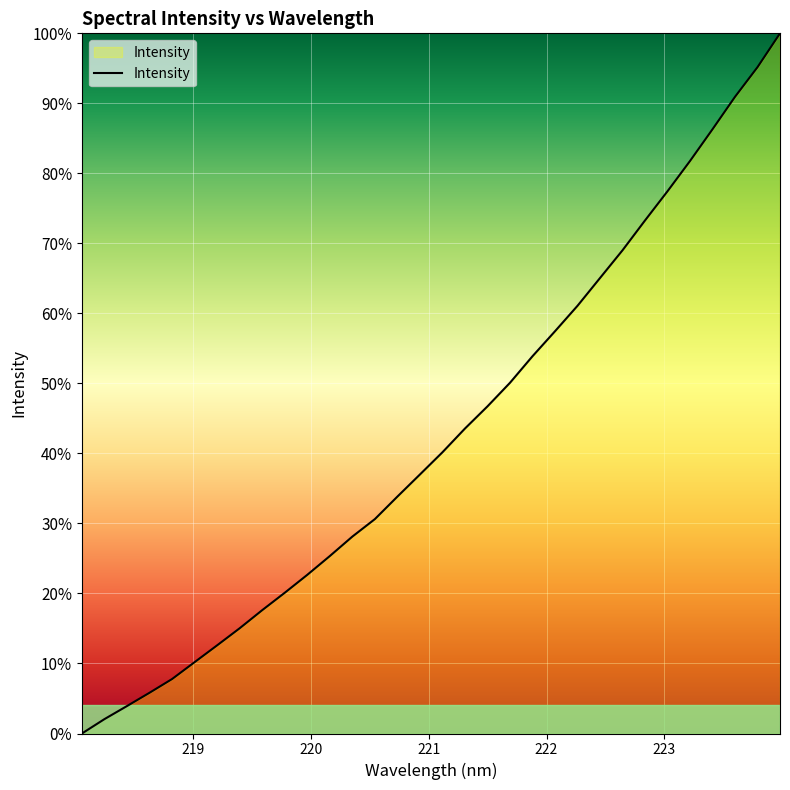

How many values exceed 40?

16